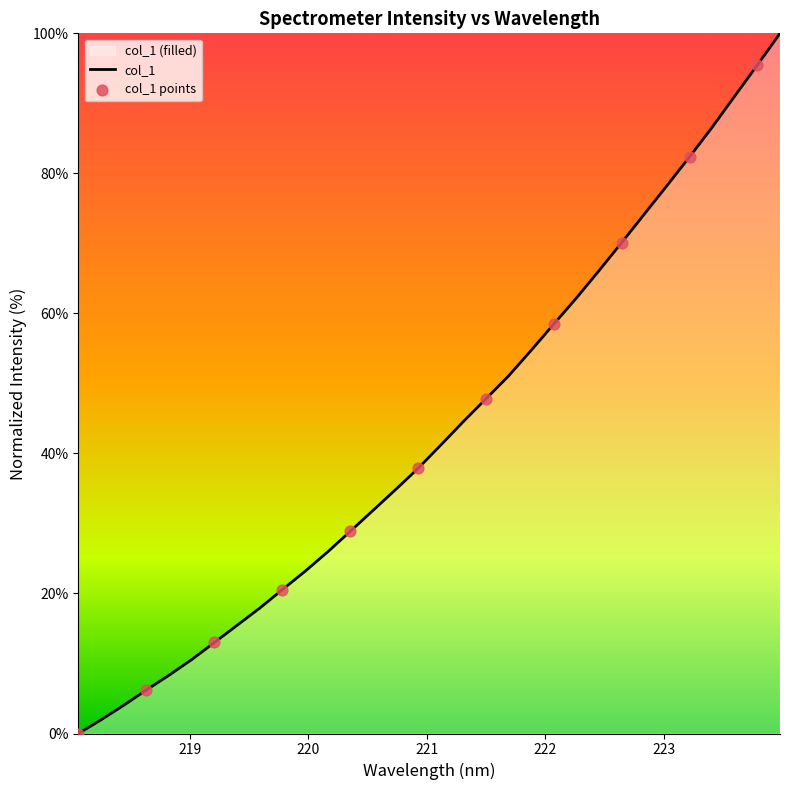

Approximately how many times larger is the value at 219.7801 compared to 222.0721?

0.4